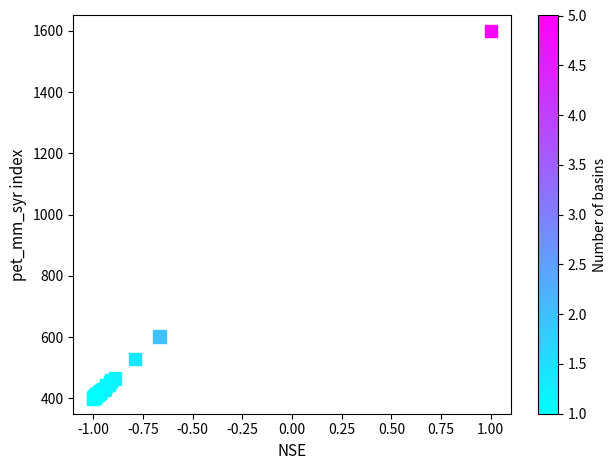

What Y value in the scatter plot is closest to 1000?

601.9